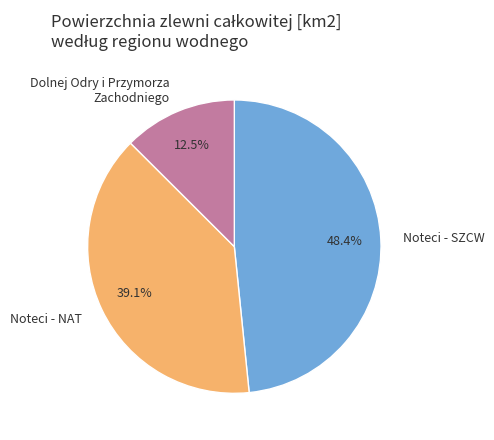

How many slices are in this pie chart?

3